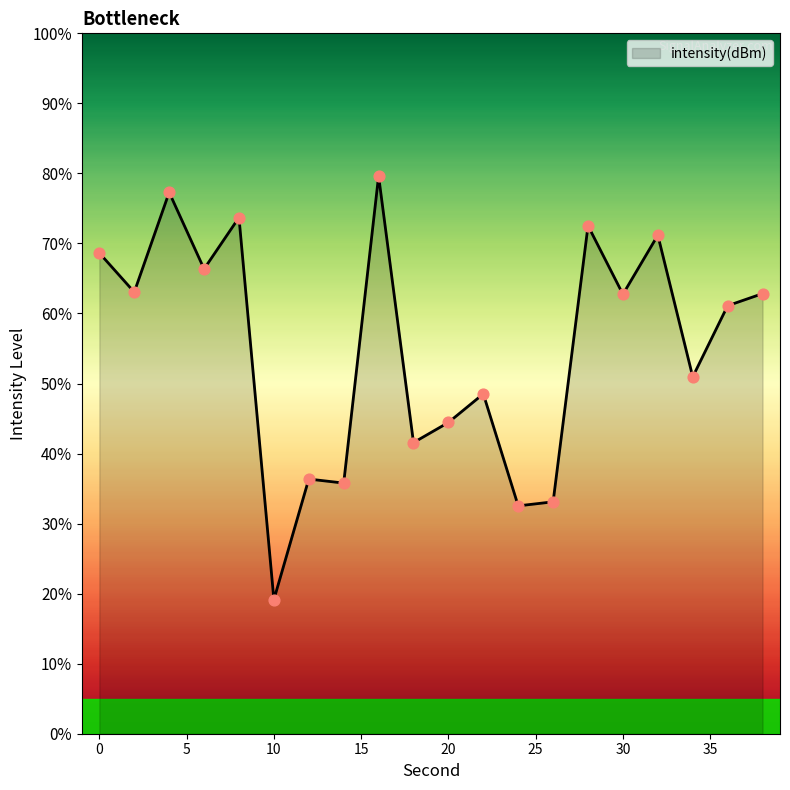

What is the difference between the maximum and minimum values?

60.5